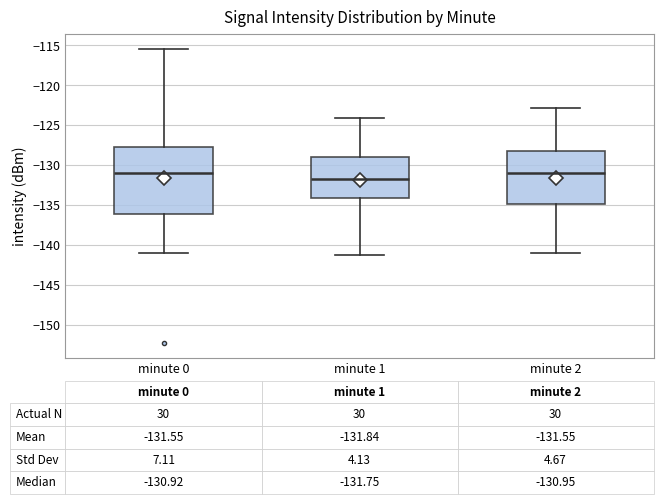

Comparing the boxes themselves (not the whiskers), which one is the tallest?

minute 0